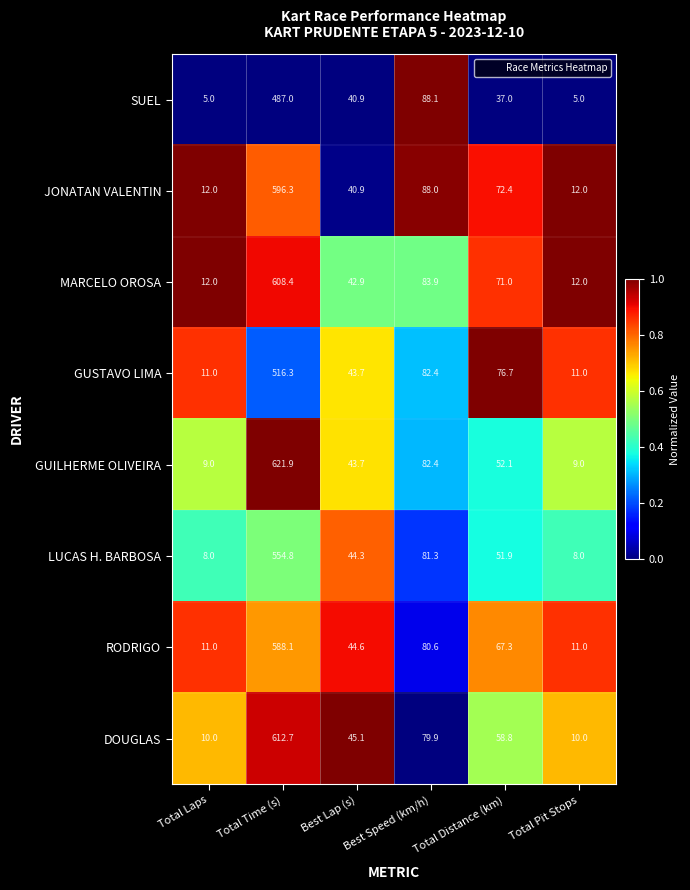

Which label corresponds to the largest value in the chart?

Total Time (s)